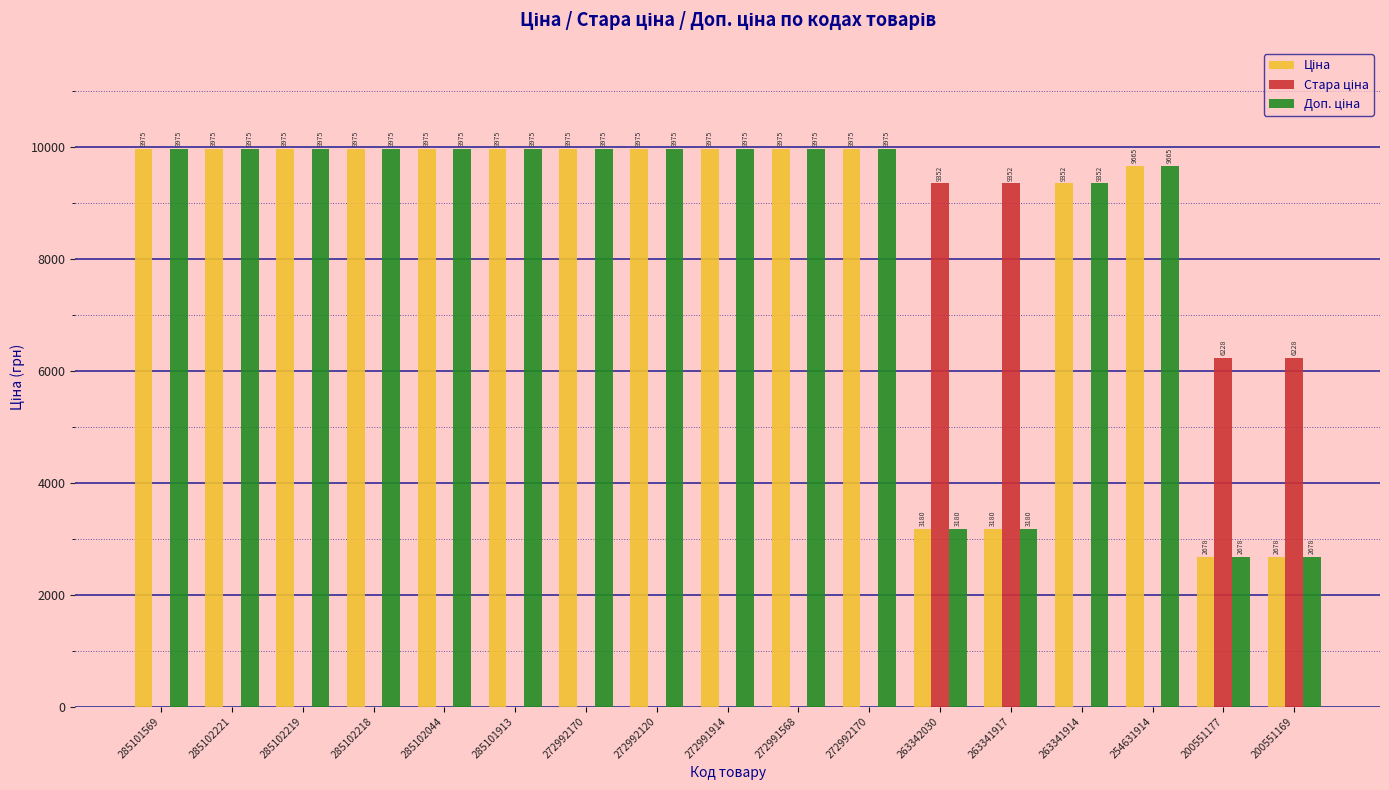

How many categories are shown in the chart?

17